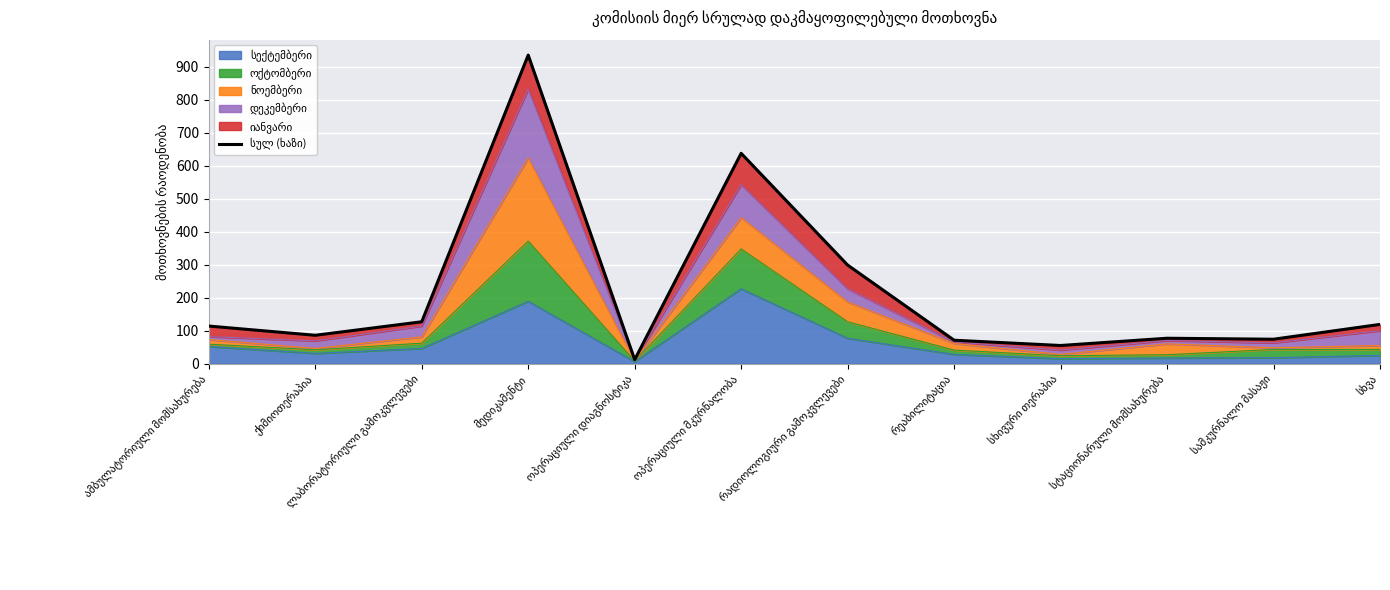

Rank the categories by value from lowest to highest.

ოპერაციული დიაგნოსტიკა, სხივური თერაპია, რეაბილიტაცია, სამკურნალო მასაჟი, სტაციონარული მომსახურება, ქიმიოთერაპია, ამბულატორიული მომსახურება, სხვა, ლაბორატორიული გამოკვლევები, რადიოლოგიური გამოკვლევები, ოპერაციული მკურნალობა, მედიკამენტი